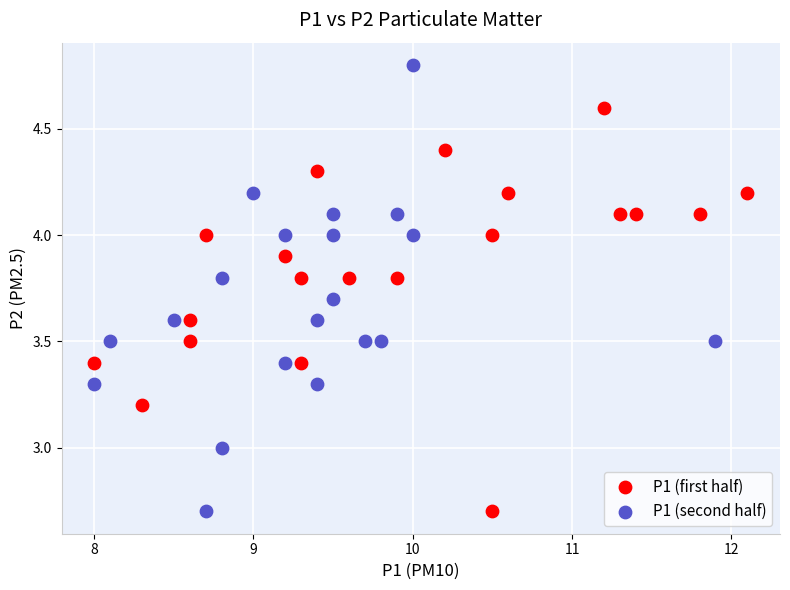

Which series has the largest Y range (max minus min)?

P1 (second half)